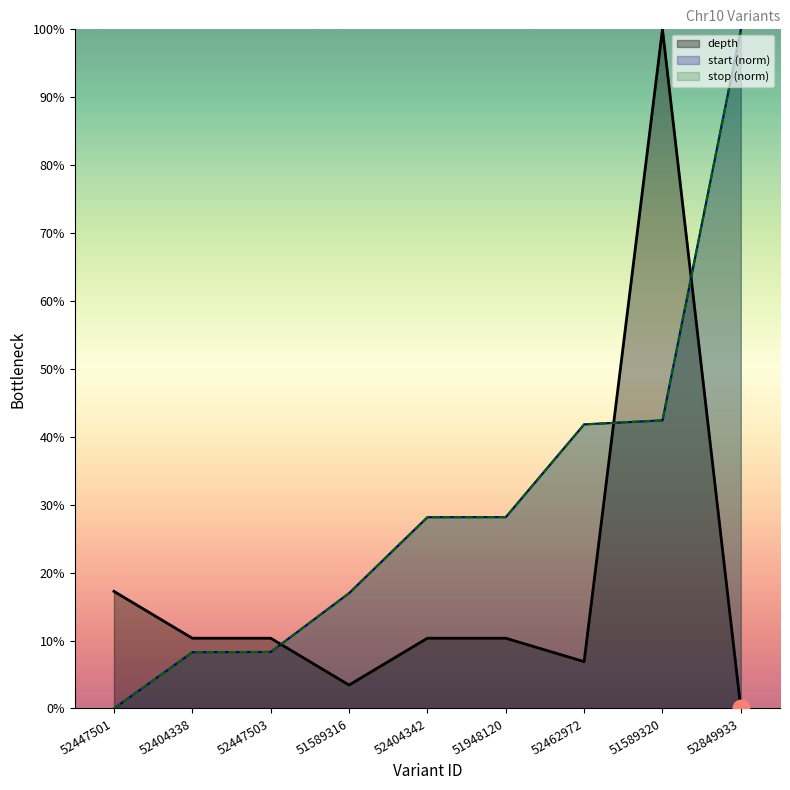

Between 52404338 and 52447503, which series saw the biggest shift?

start